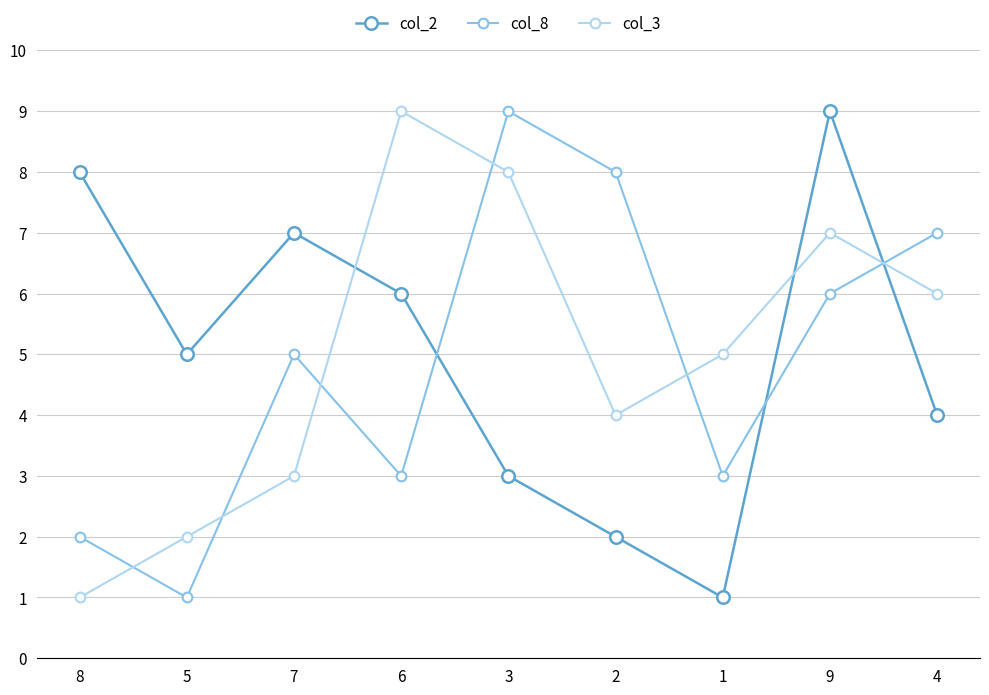

What is the value of the col_8 point at the 7th from the left?

3